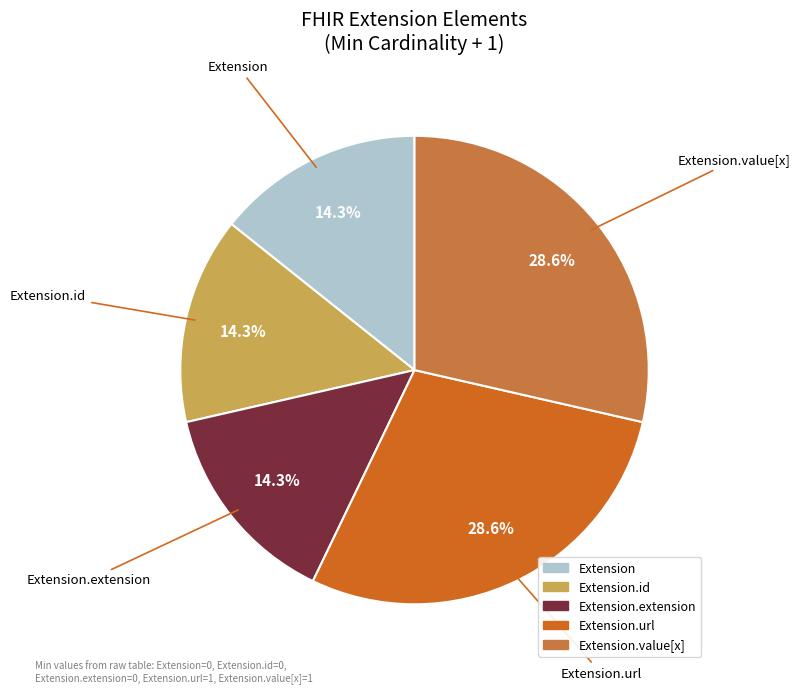

How many slices are in this pie chart?

5